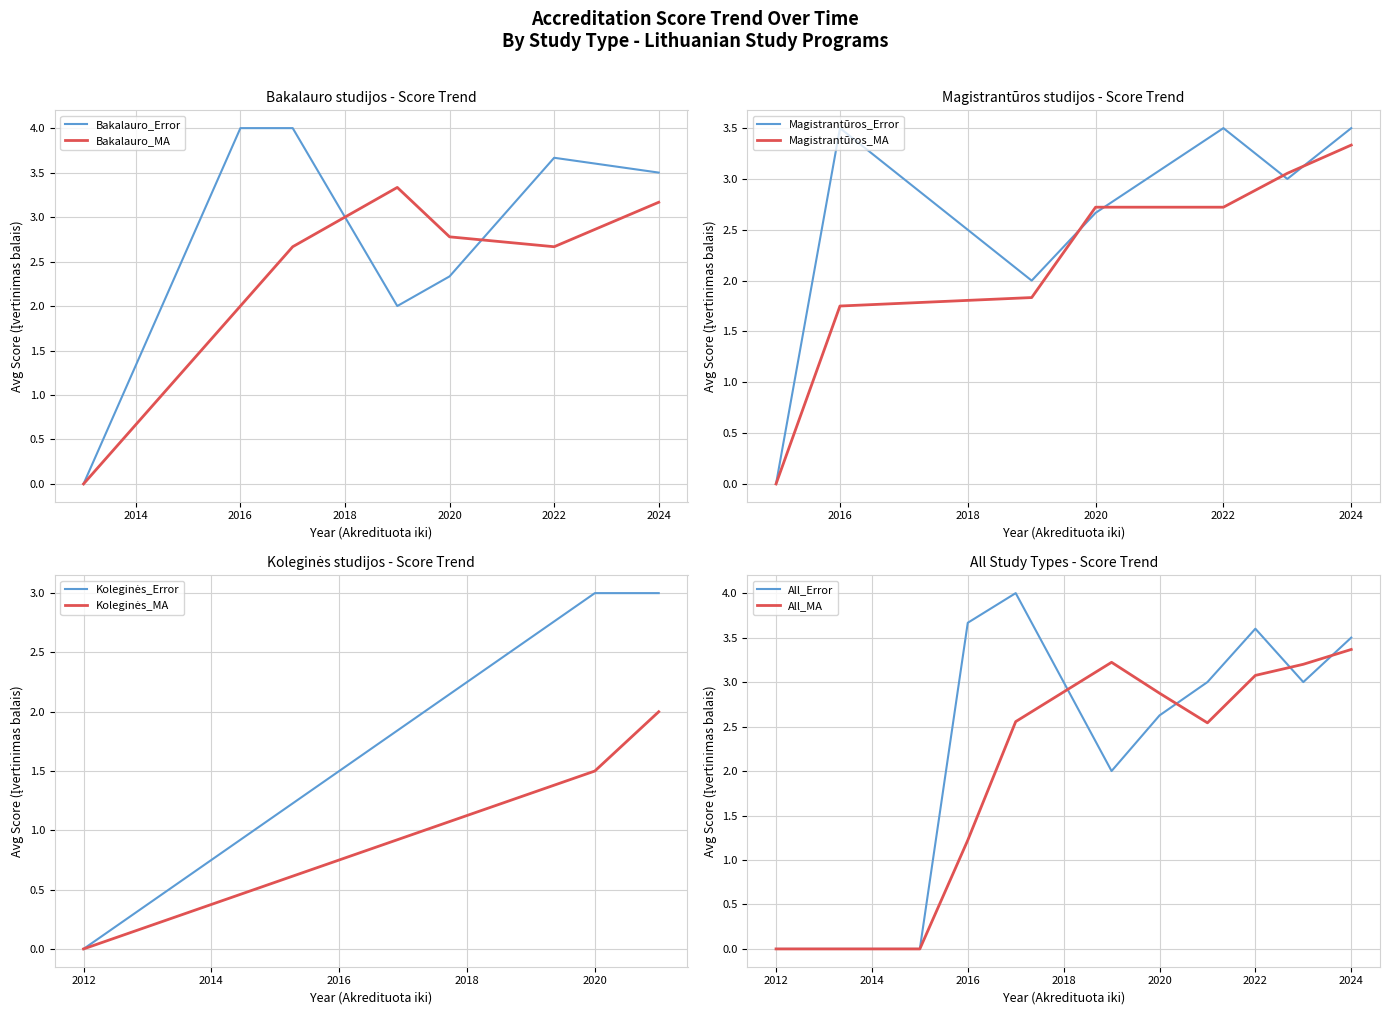

Where is Koleginės studijos nearest to the value 2?

2020